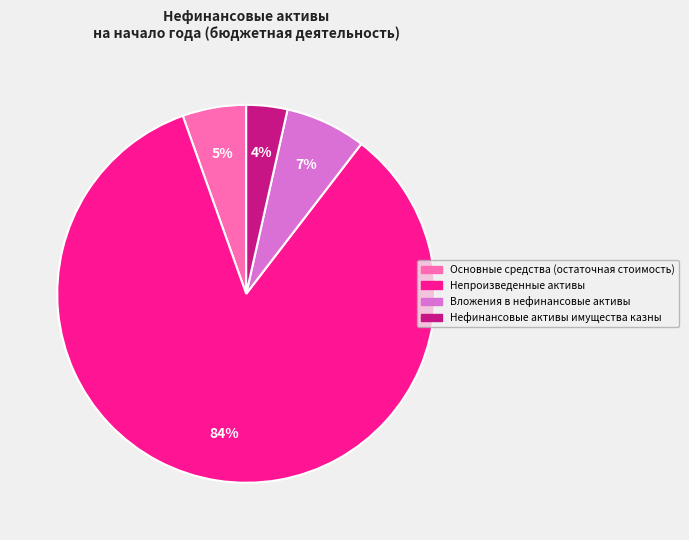

True or false: Основные средства (остаточная стоимость) accounts for 5% of the total.

True